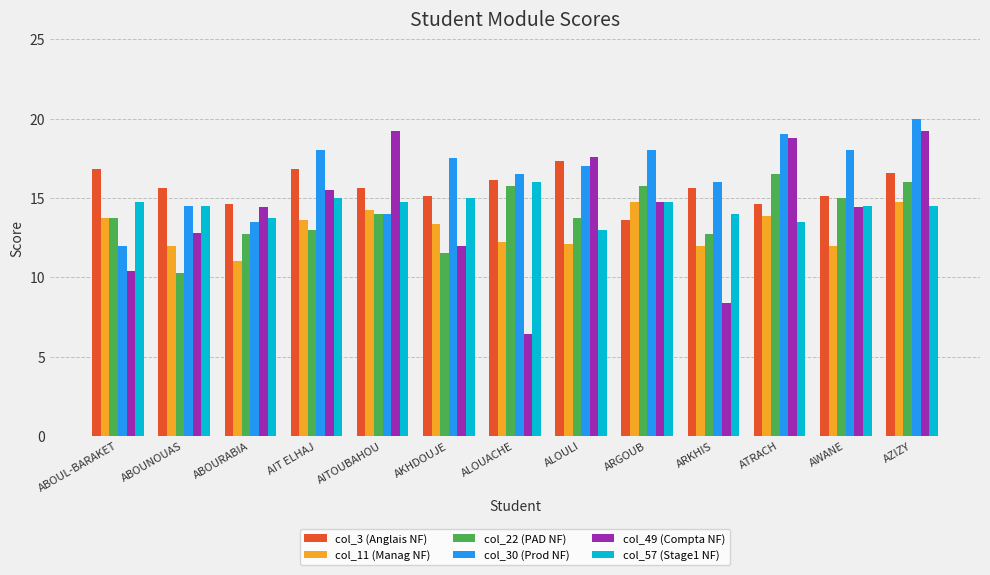

How many bars are there in total?

78